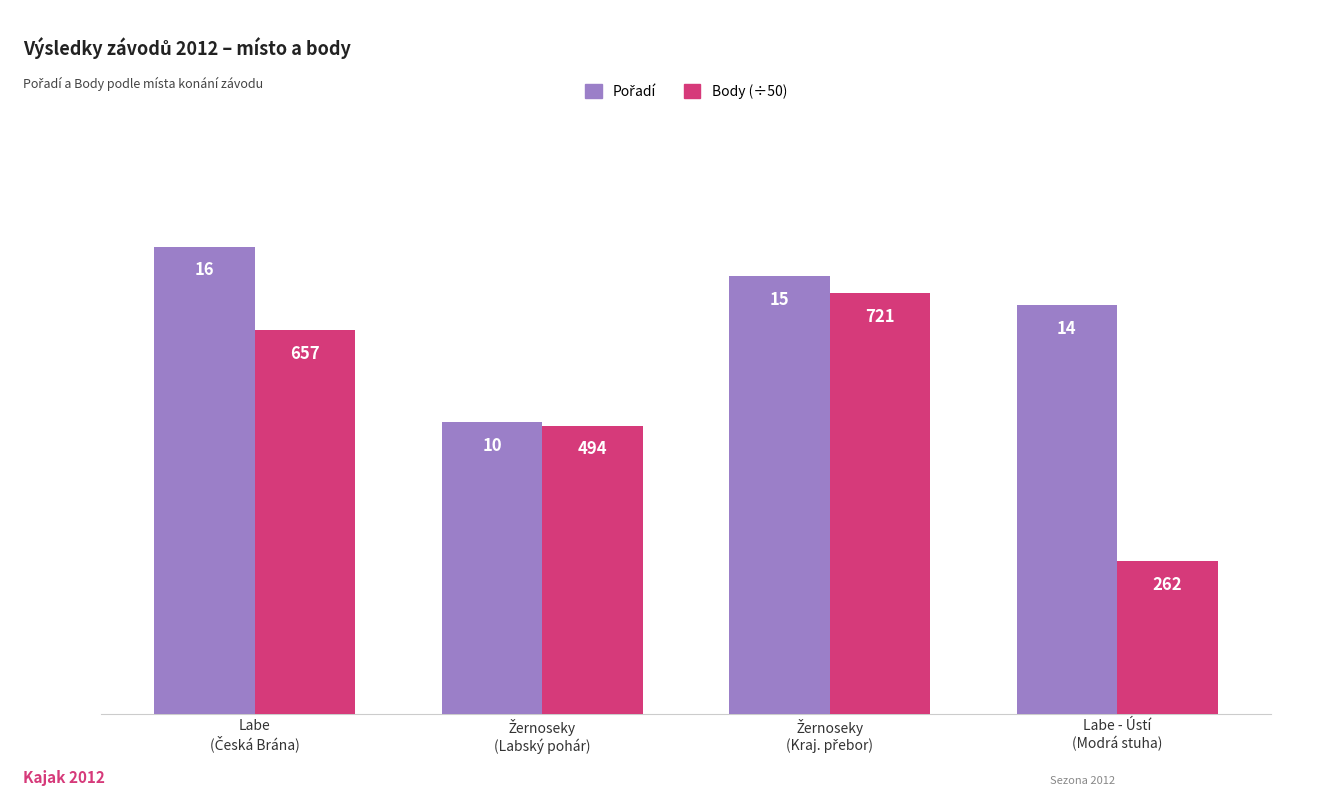

Which series has the widest spread of values?

Body (÷50)